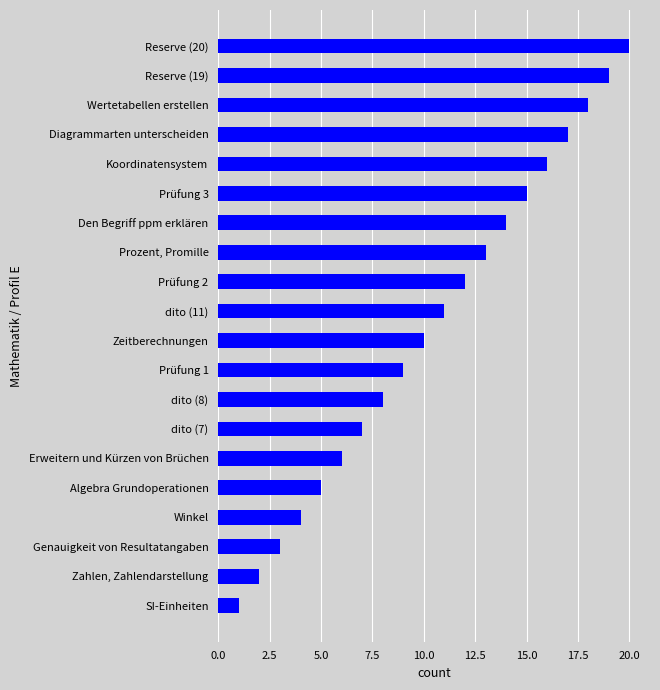

What is the smallest value displayed?

1